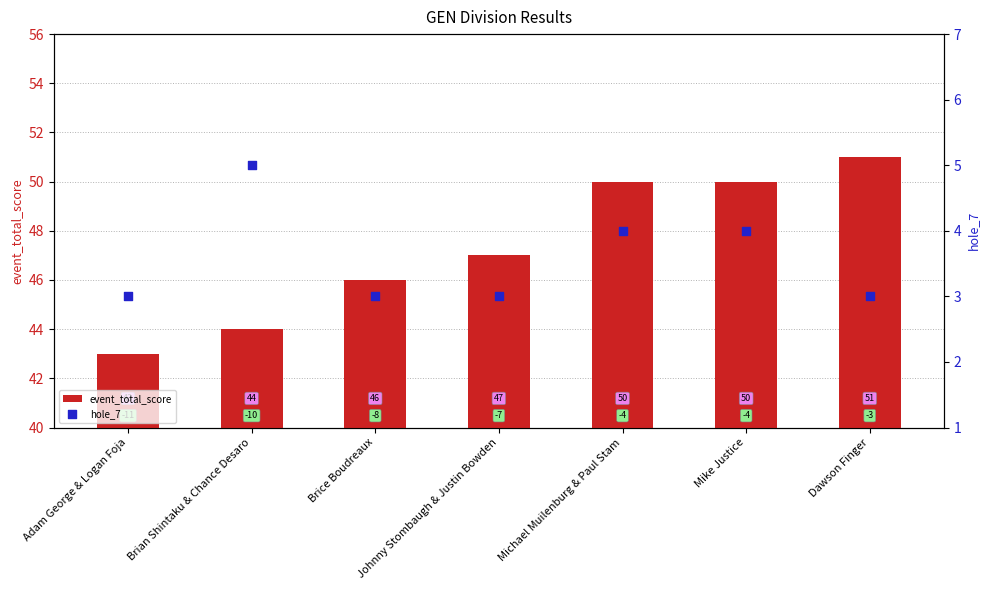

Which series has the widest spread of Y values?

event_total_score